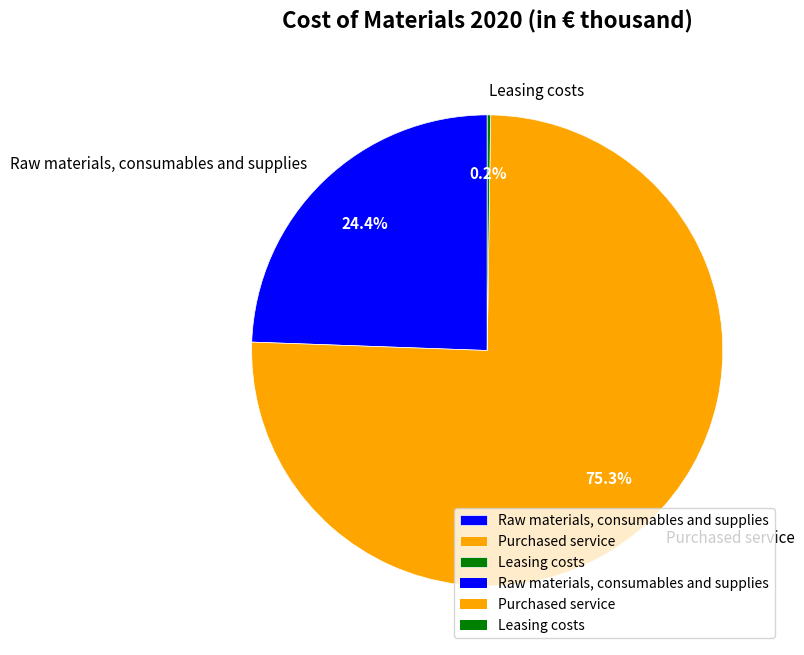

Which slice represents more than half of the pie?

Purchased service